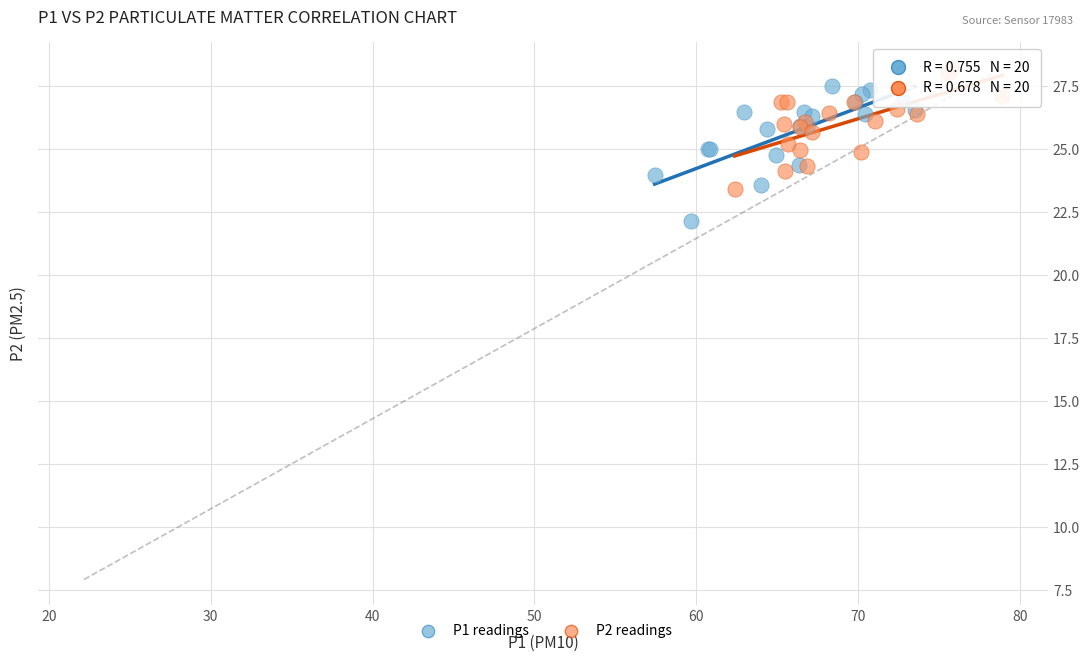

Which series has the largest Y range (max minus min)?

P1 readings